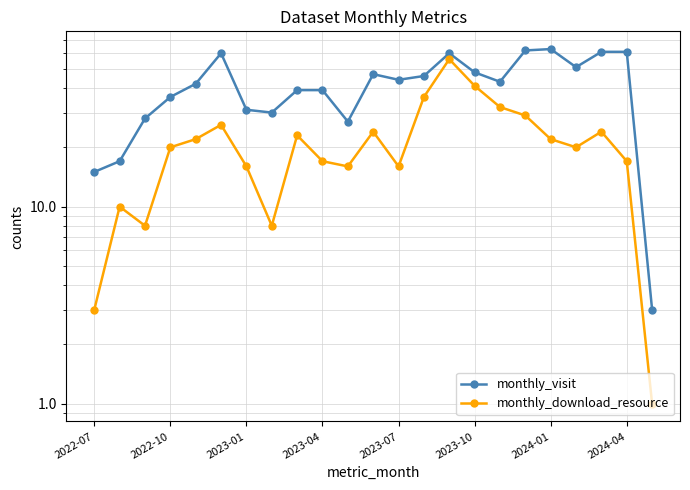

True or false: monthly_visit and monthly_download_resource cross at least once.

False